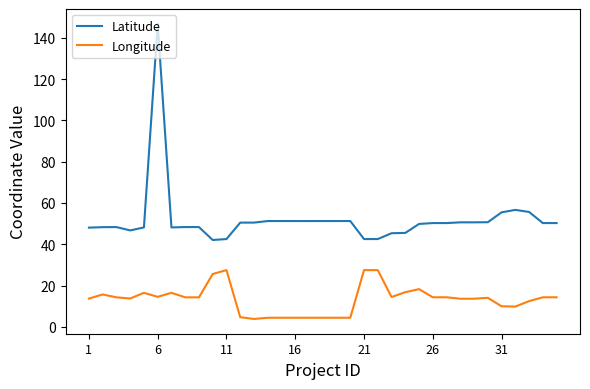

Which series has the largest range (max minus min)?

Latitude